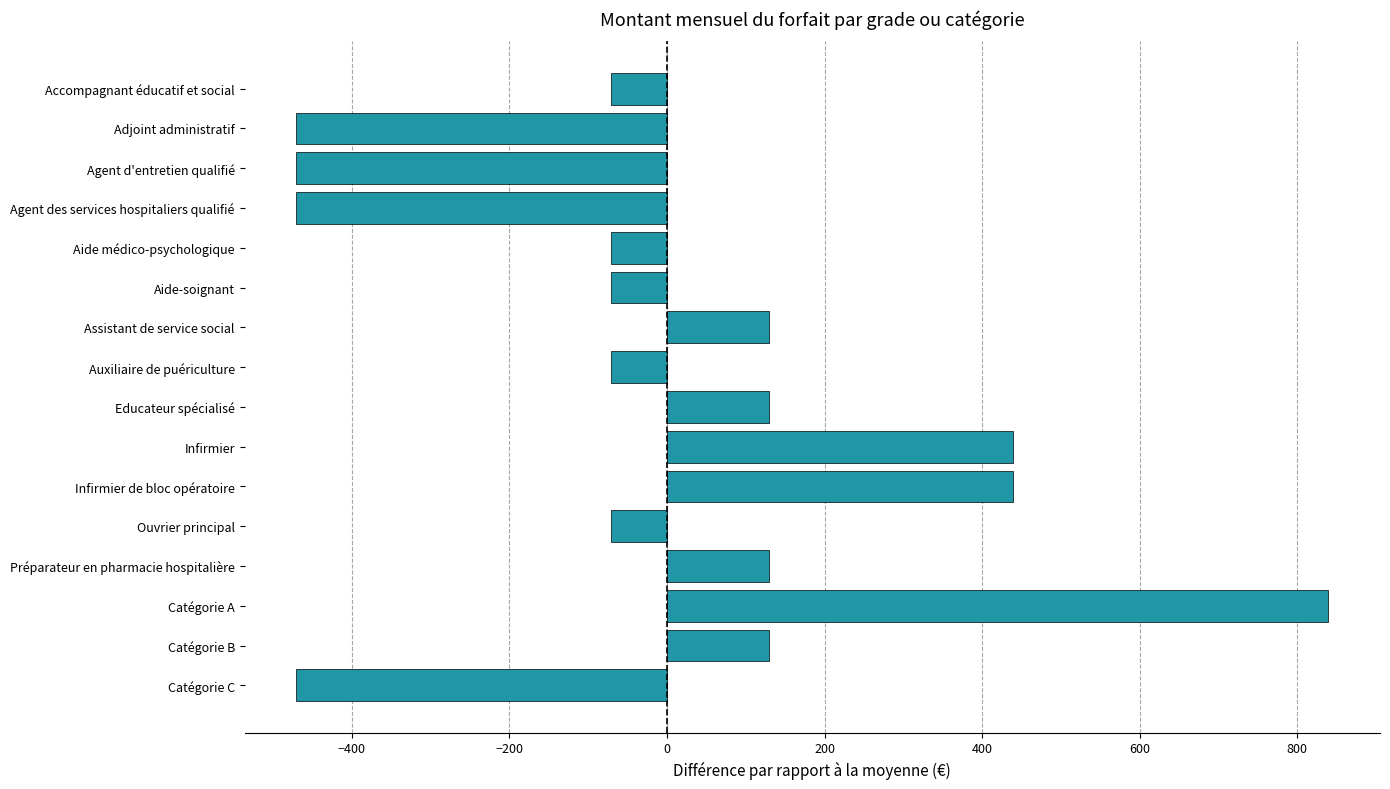

What is the change in value from Aide-soignant to Infirmier de bloc opératoire?

+510.0